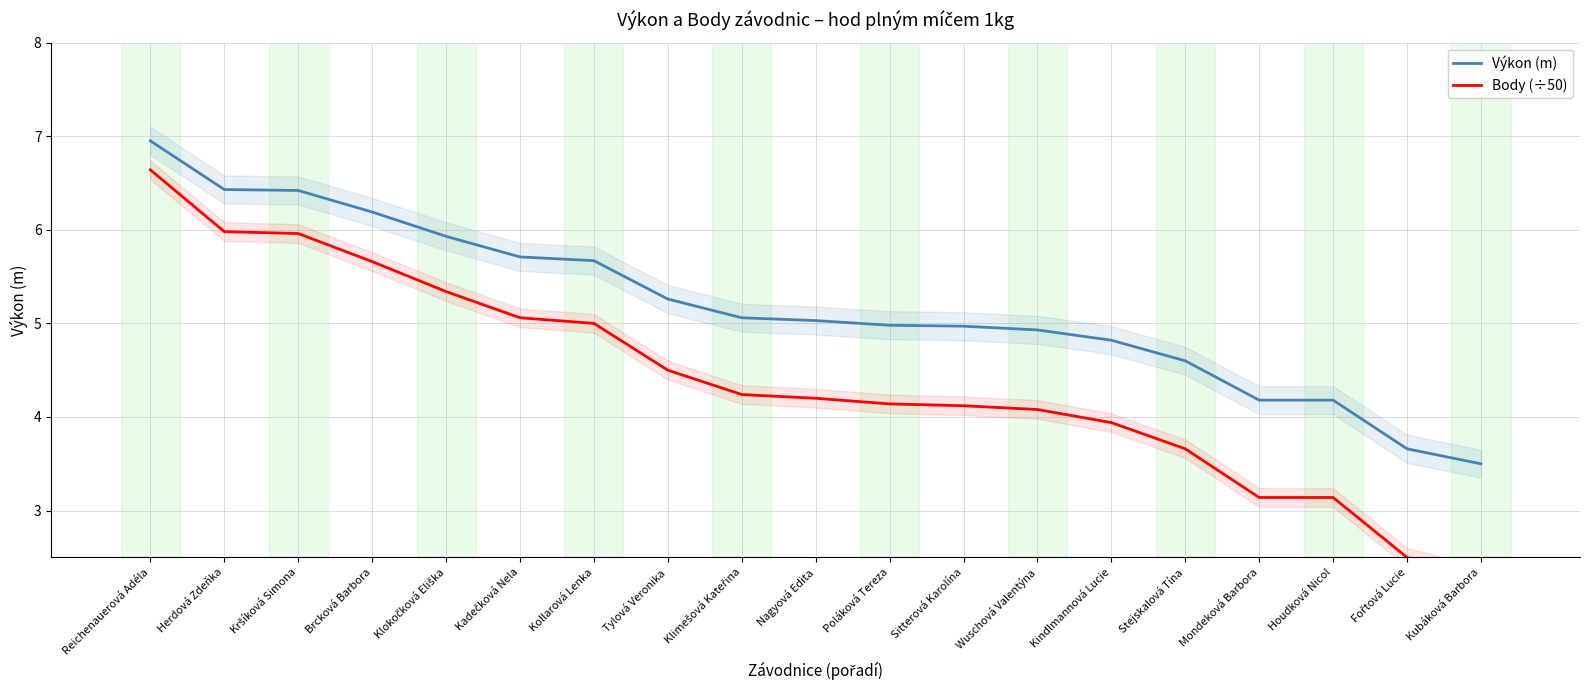

What is the sum of the Výkon (m) values at Wuschová Valentýna and Brcková Barbora?

11.1